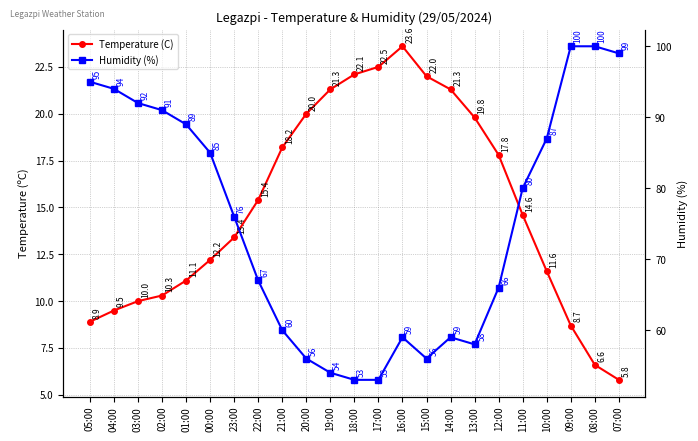

Rank the series by their maximum value, from lowest to highest.

Temperature (C), Humidity (%)